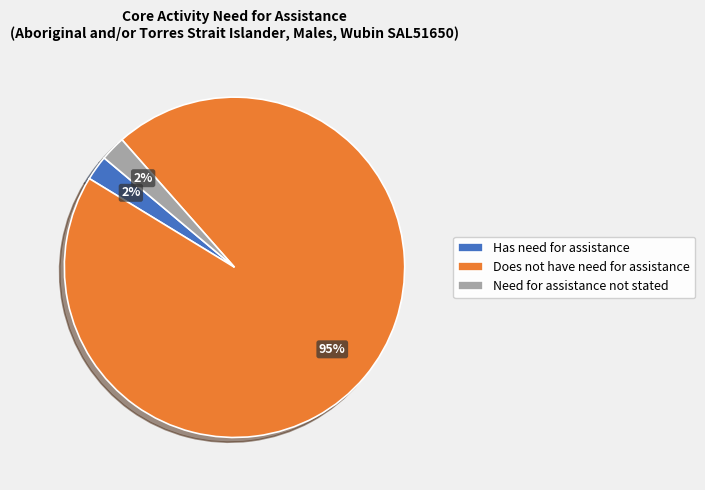

Between Has need for assistance and Does not have need for assistance, which is larger?

Does not have need for assistance